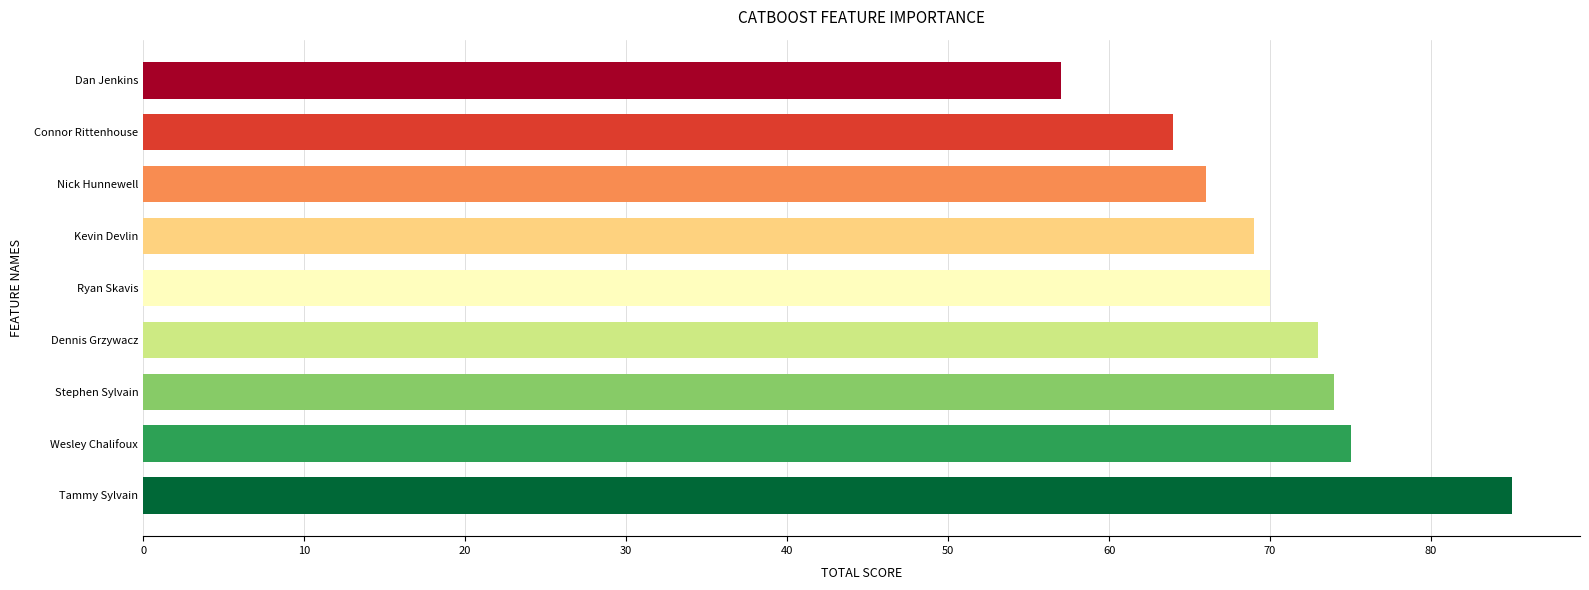

What is the difference between the second highest and second lowest values?

11